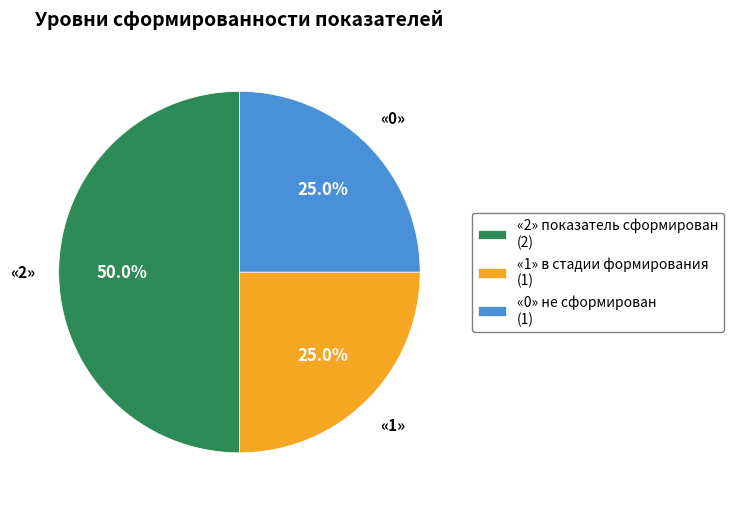

Between «2» показатель сформирован (2) and «1» в стадии формирования (1), which is larger?

«2» показатель сформирован (2)